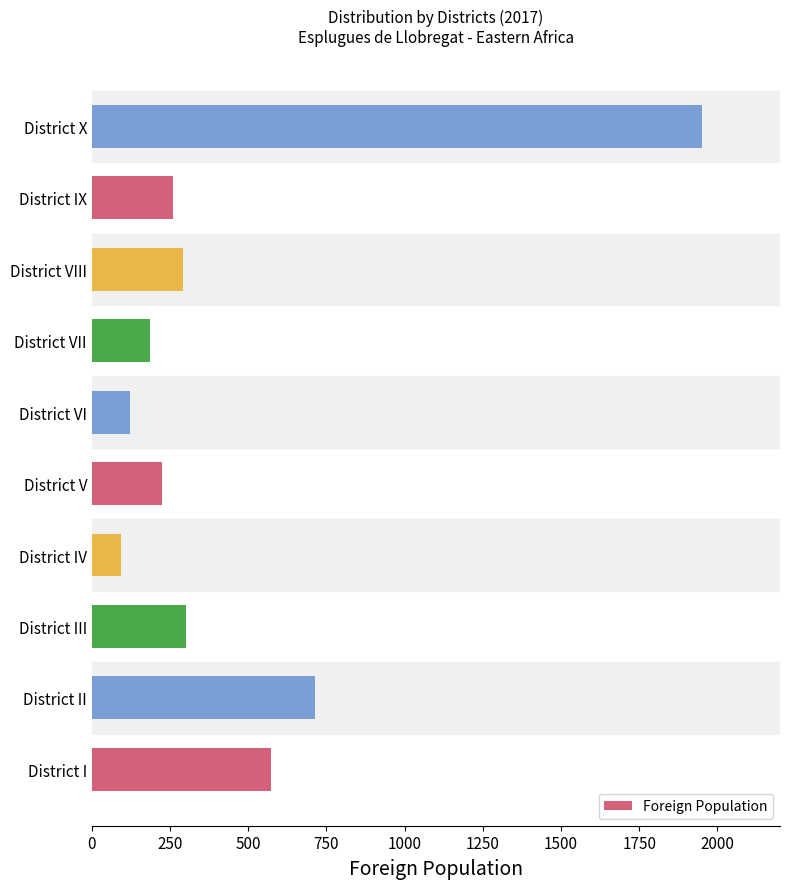

Which label corresponds to the largest value in the chart?

District X